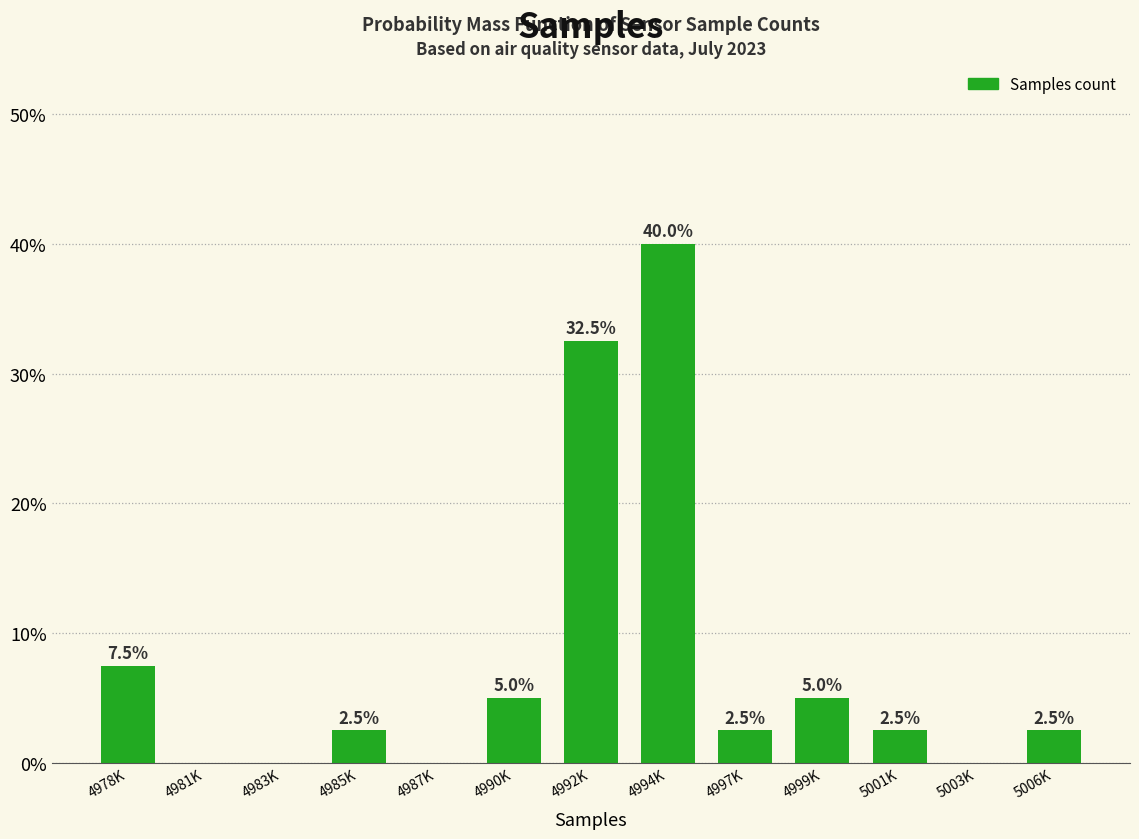

Reading left to right, extract all data points from this chart.

4978K=7.5	4981K=0.0	4983K=0.0	4985K=2.5	4987K=0.0	4990K=5.0	4992K=32.5	4994K=40.0	4997K=2.5	4999K=5.0	5001K=2.5	5003K=0.0	5006K=2.5